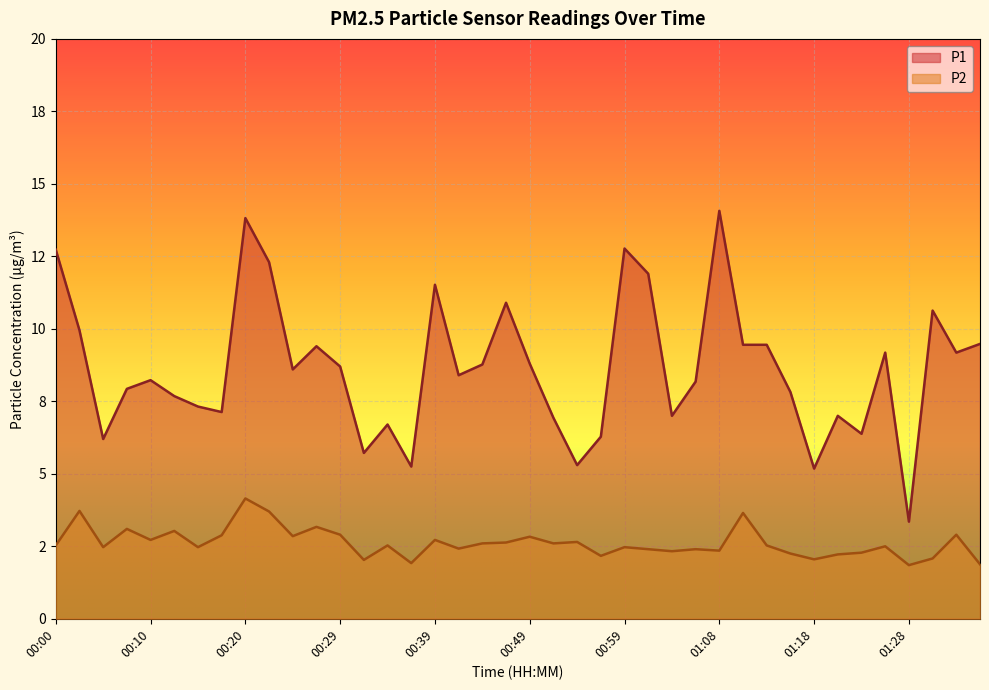

True or false: P2 has a value of 1.2 at 00:32.

False